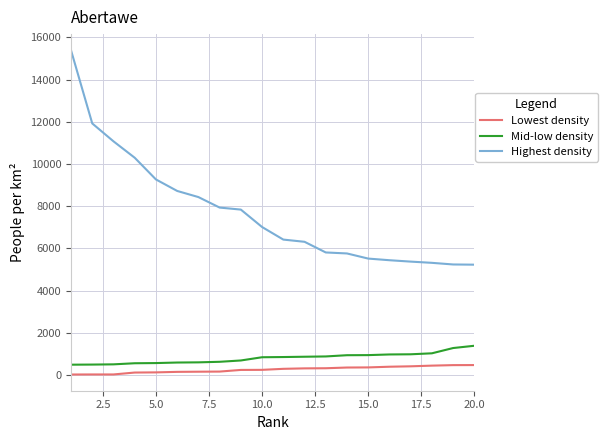

What are all the series names shown in the legend?

Lowest density, Mid-low density, Highest density